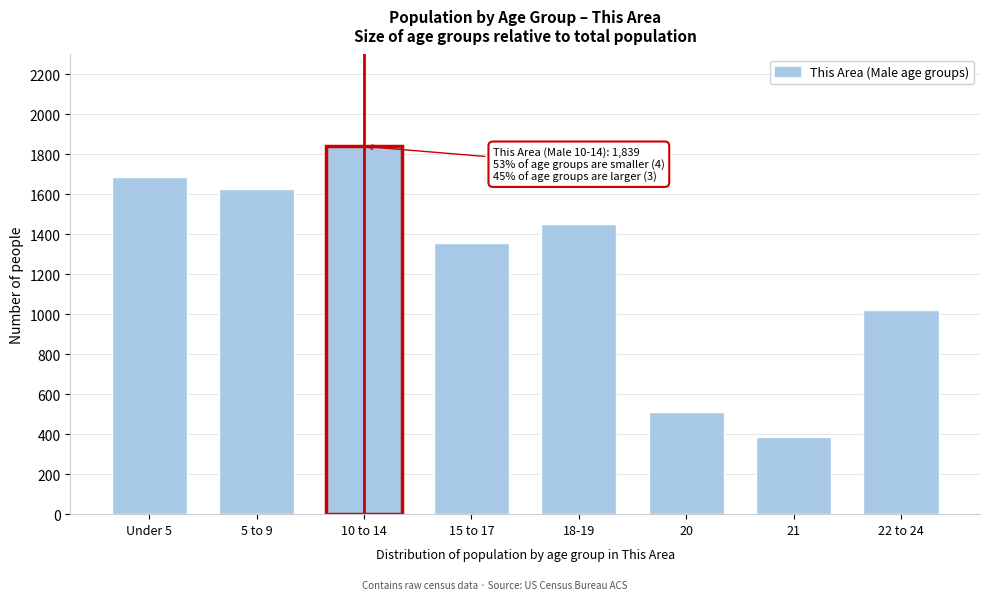

Reading right to left, extract all data points from this chart.

1022	384	510	1449	1355	1839	1625	1684